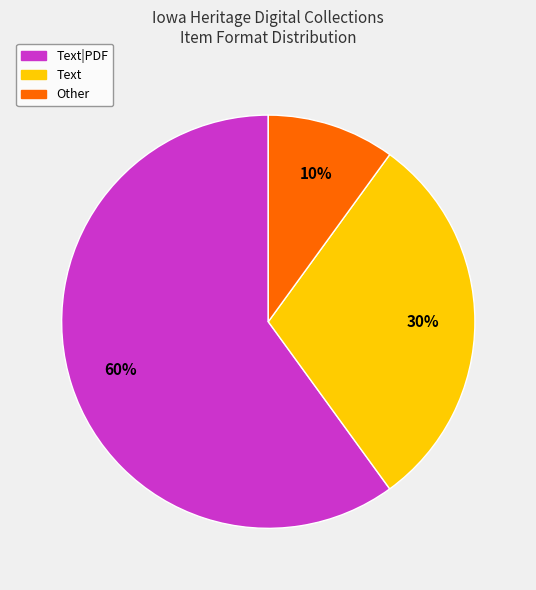

To the nearest percent, what is the difference between the largest and smallest slice percentages?

50%